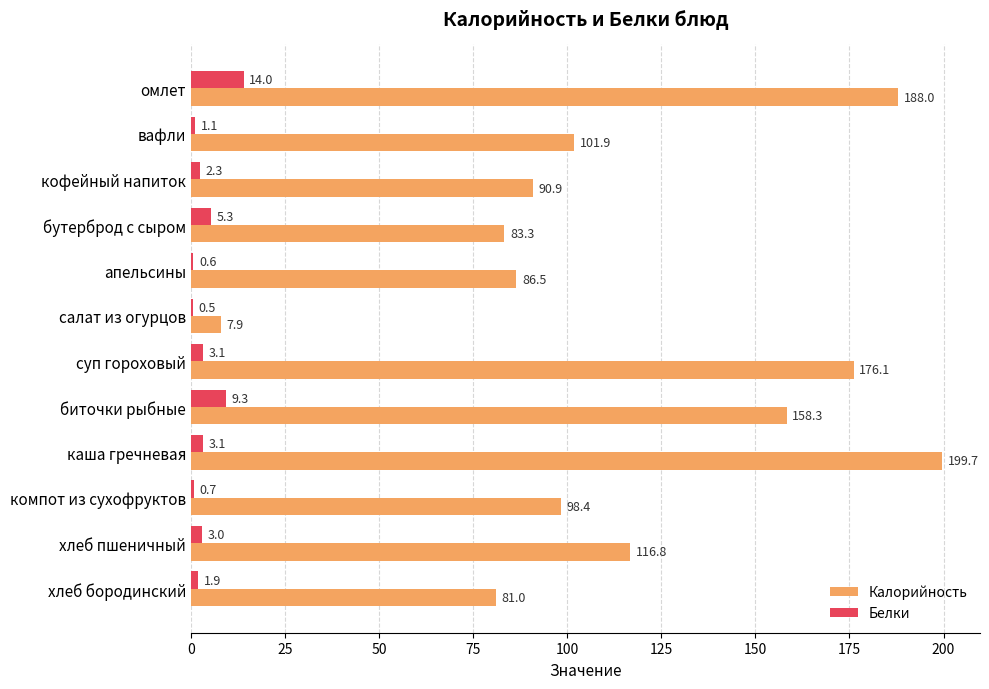

What is the sum of the Калорийность values at компот из сухофруктов and каша гречневая?

298.1